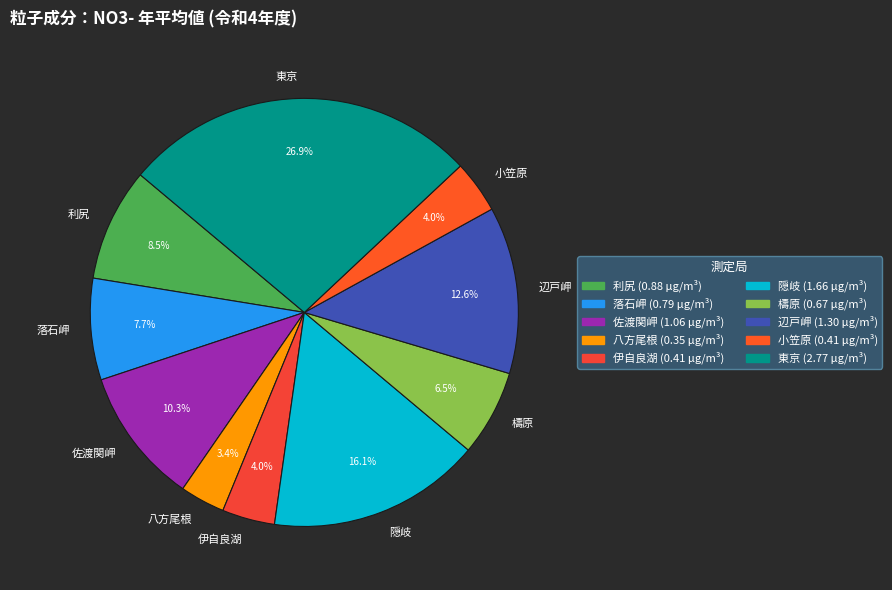

Rank the categories by value from lowest to highest.

八方尾根, 伊自良湖, 小笠原, 檮原, 落石岬, 利尻, 佐渡関岬, 辺戸岬, 隠岐, 東京